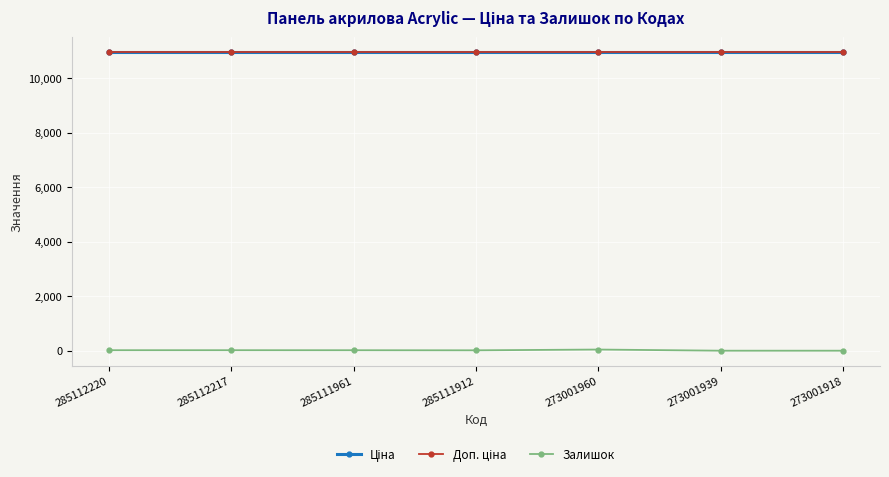

Rank the series by their maximum value, from highest to lowest.

Ціна, Доп. ціна, Залишок